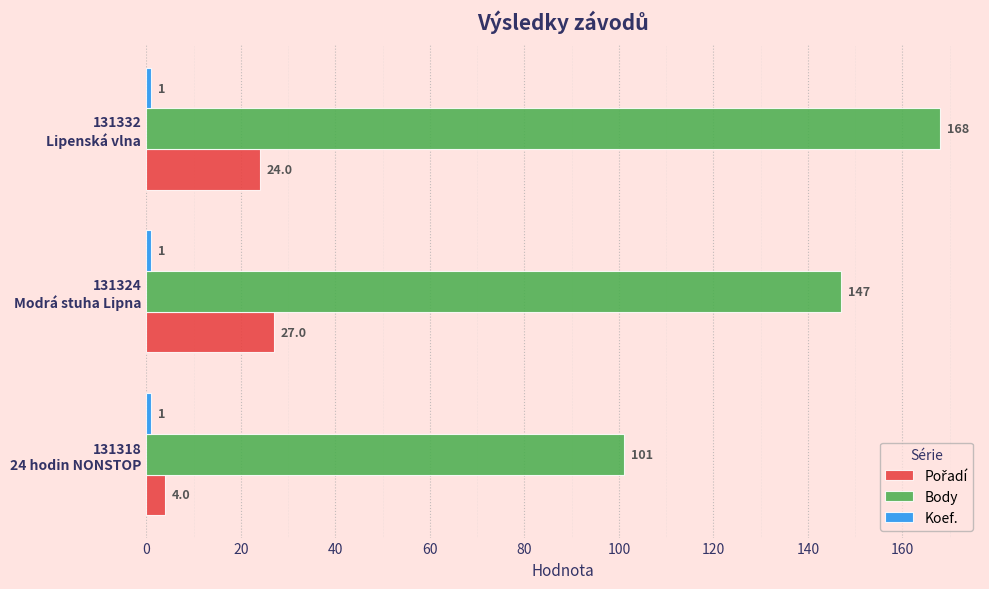

What is the sum of all Body values?

416